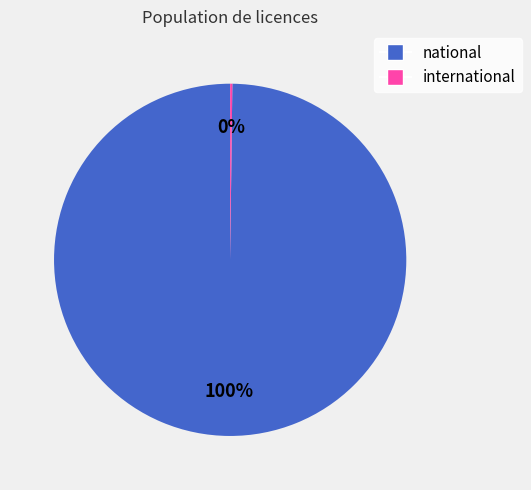

True or false: national accounts for 100% of the total.

True